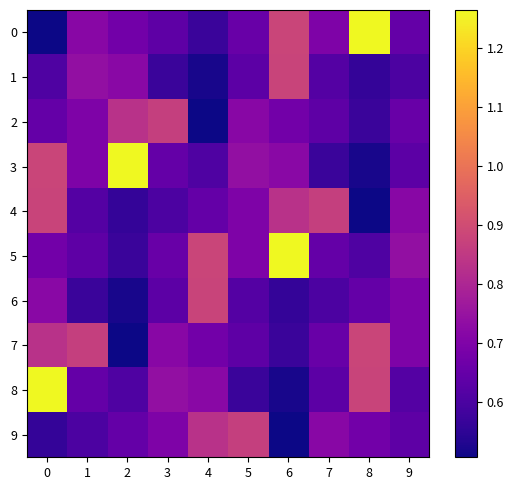

At how many categories does at least one series exceed 0?

10